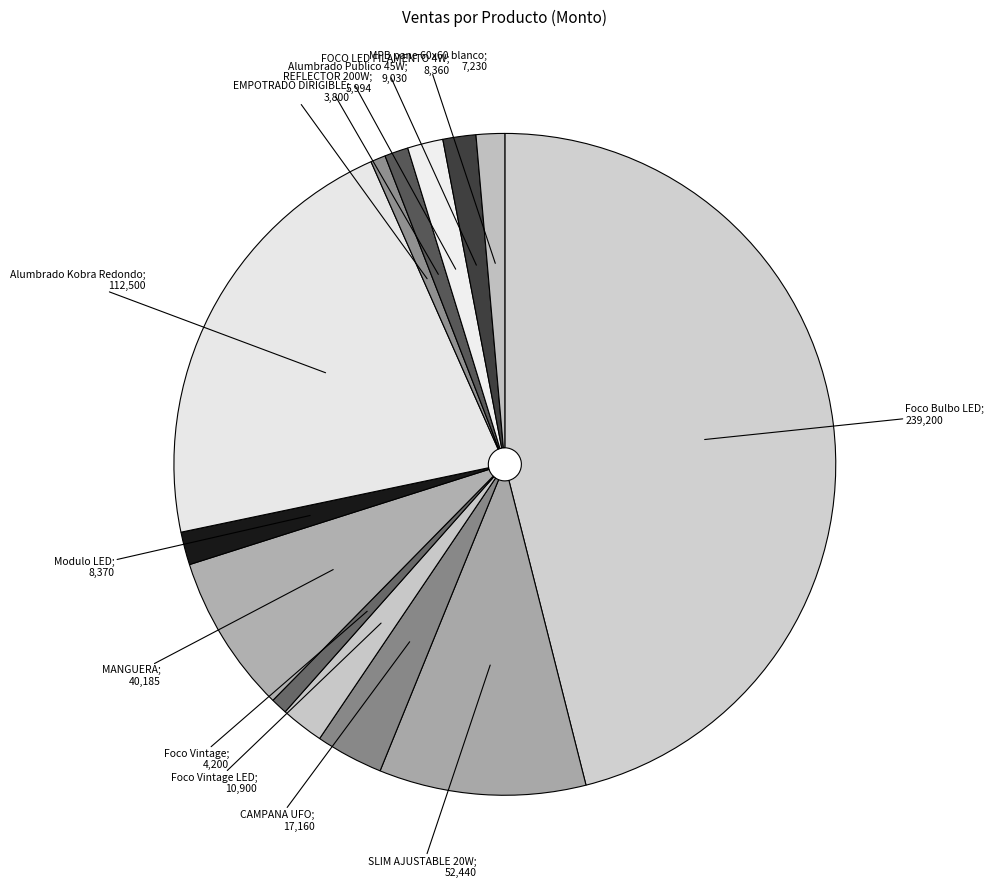

Count the number of slices in the pie.

13